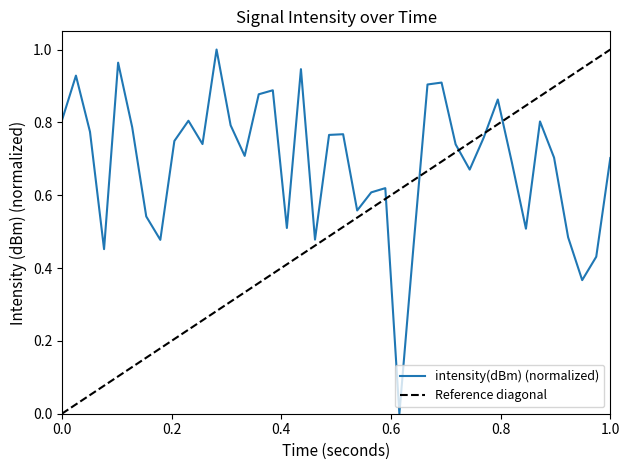

How many interior local valleys (lower than both neighbors) does the data have?

11